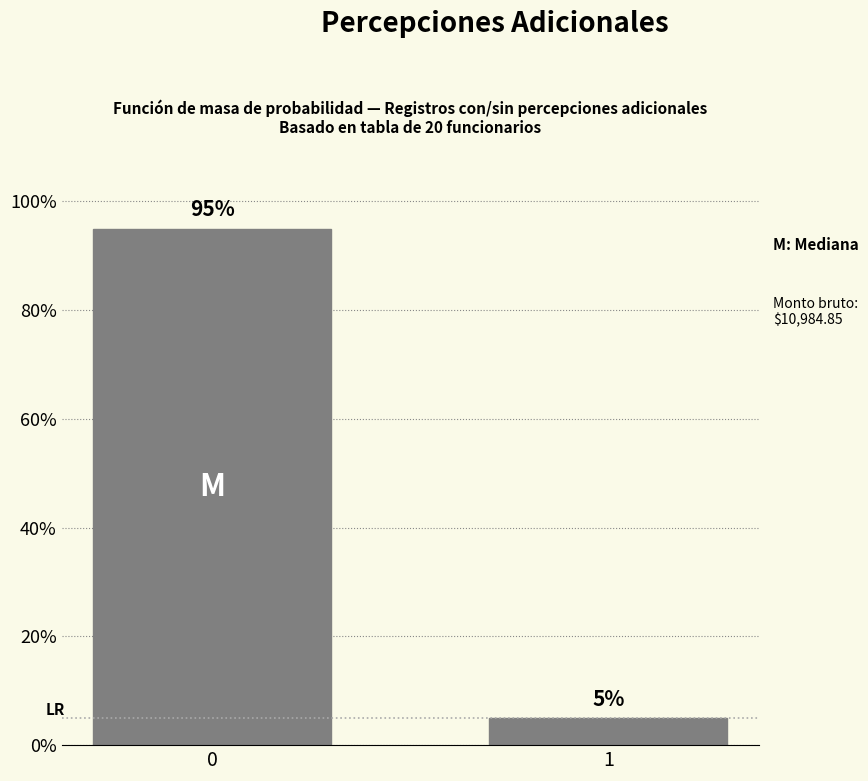

Reading right to left, extract all data points from this chart.

5	95